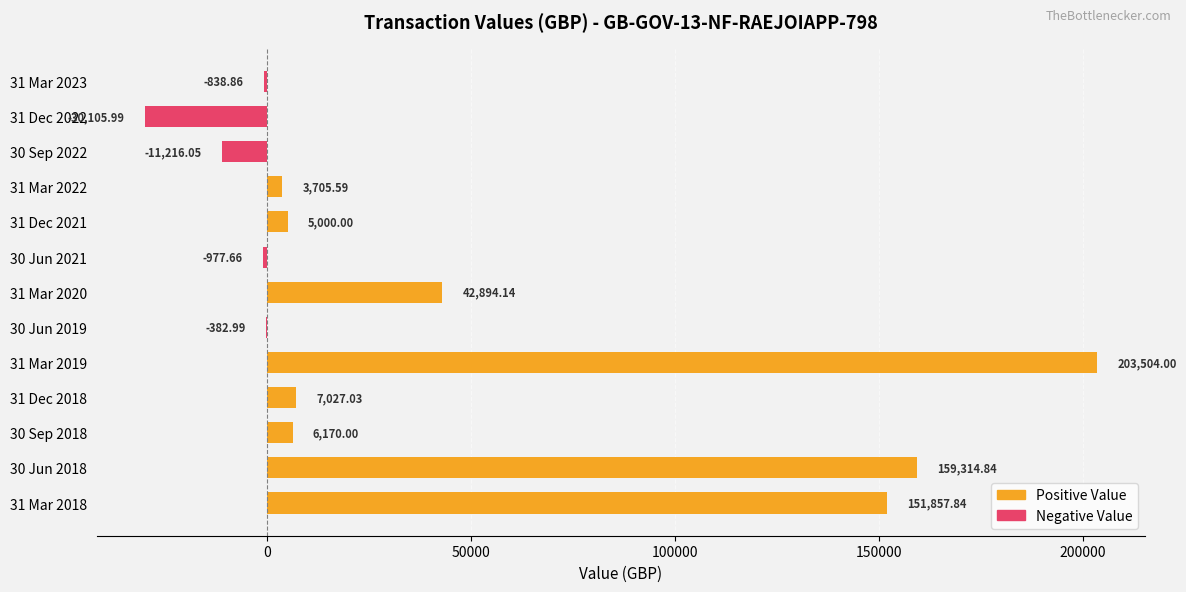

Is the value of Negative Value at 31 Dec 2018 greater than the value of Positive Value at 30 Jun 2018?

No